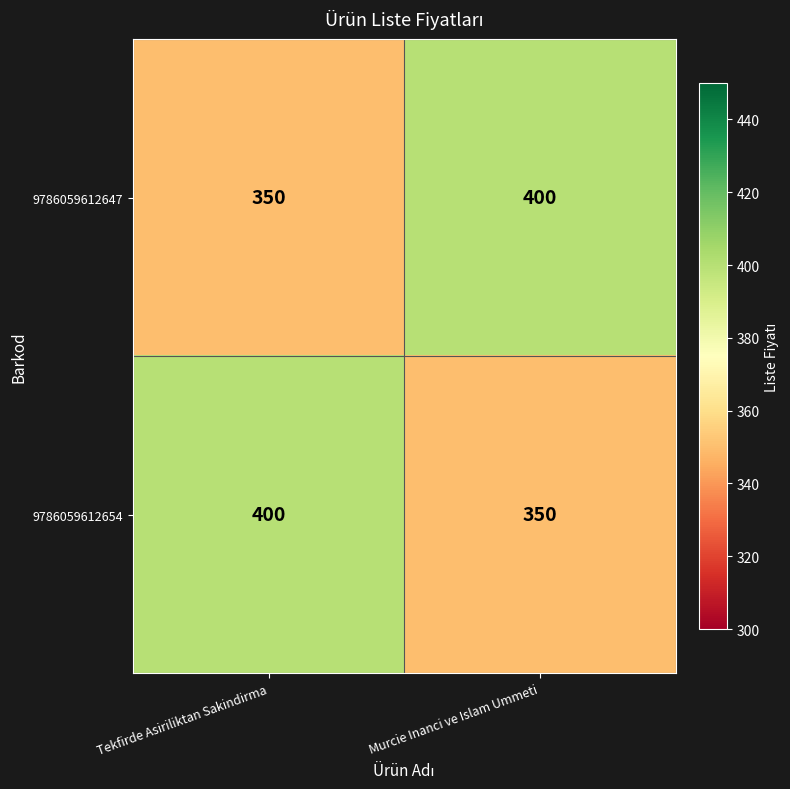

What is the approximate value of 9786059612647 at Tekfirde Asiriliktan Sakindirma, to the nearest 10?

350